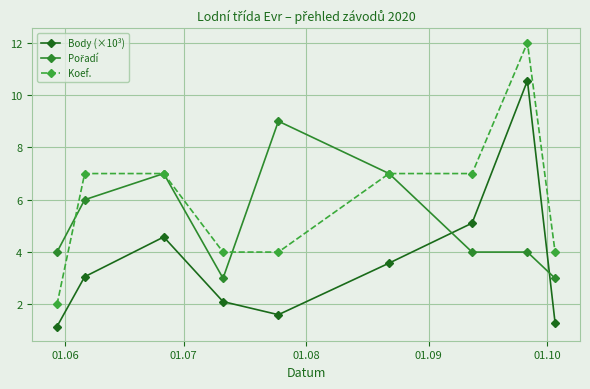

What is the value of the Body (×10³) point at the 9th from the left?

1.3